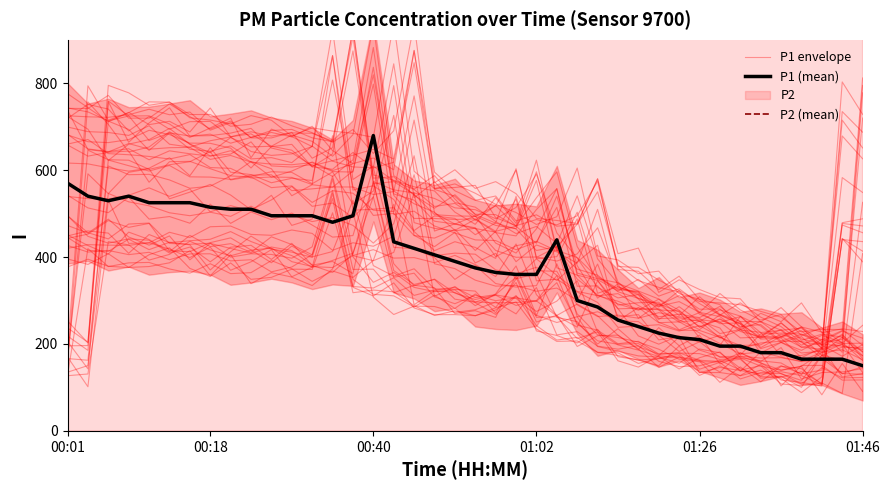

Which series has the widest spread of values?

P2 (mean)